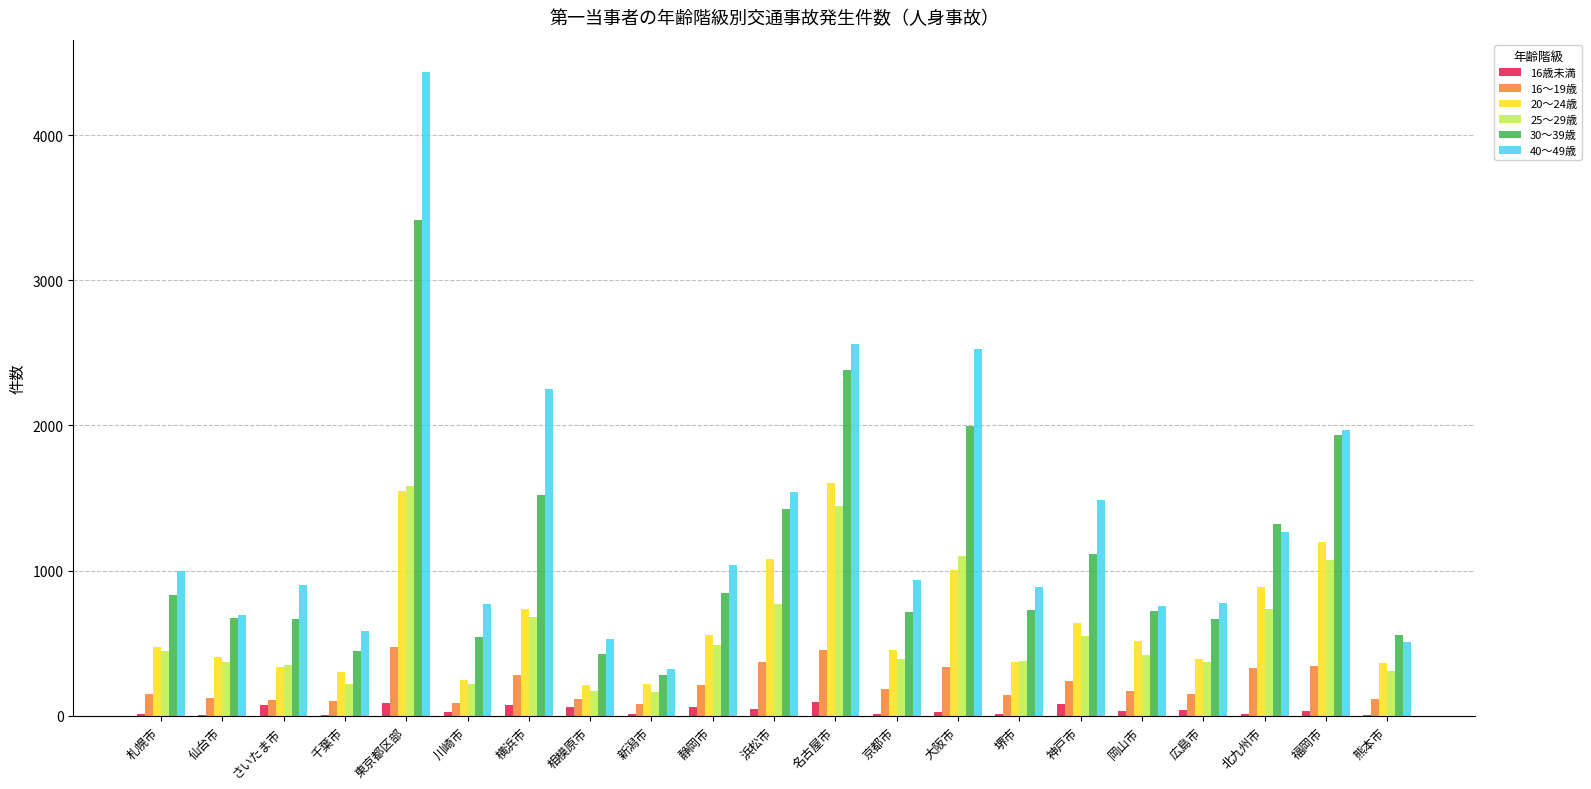

At which category does the chart reach its peak across all series?

東京都区部